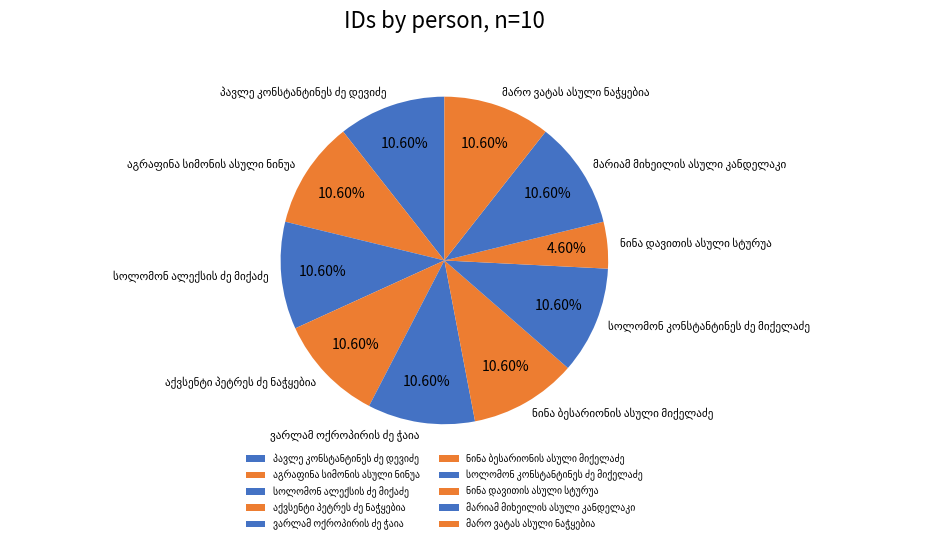

Is there a majority slice in this chart?

No